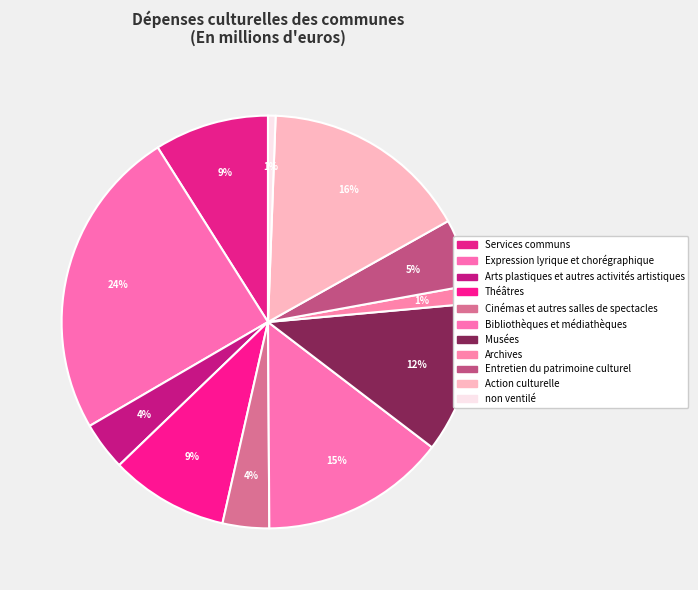

Does non ventilé account for over 50% of the chart?

No